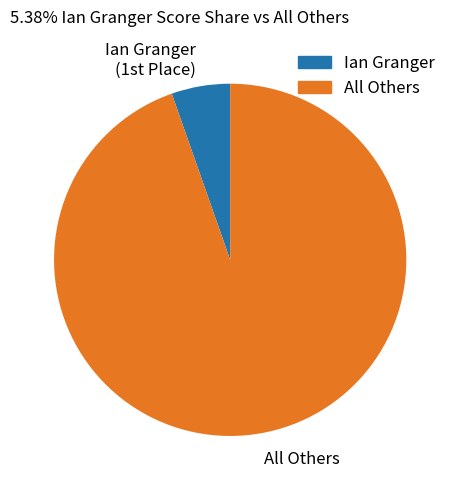

Is it true that All Others is 81% of the pie?

False